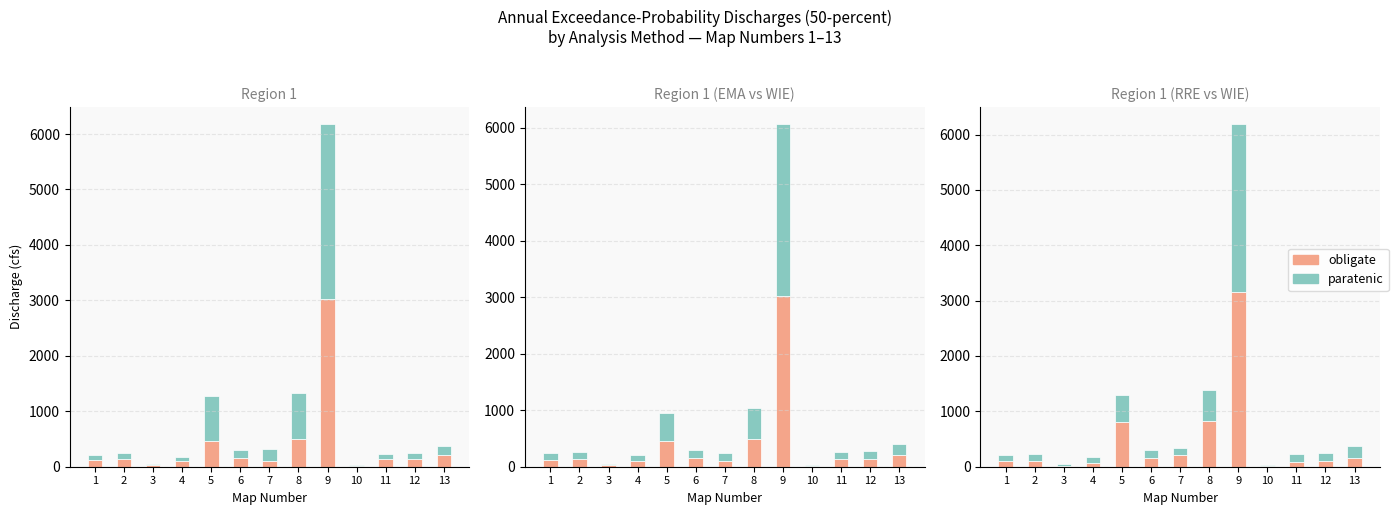

Between 10 and 1, which is larger?

1